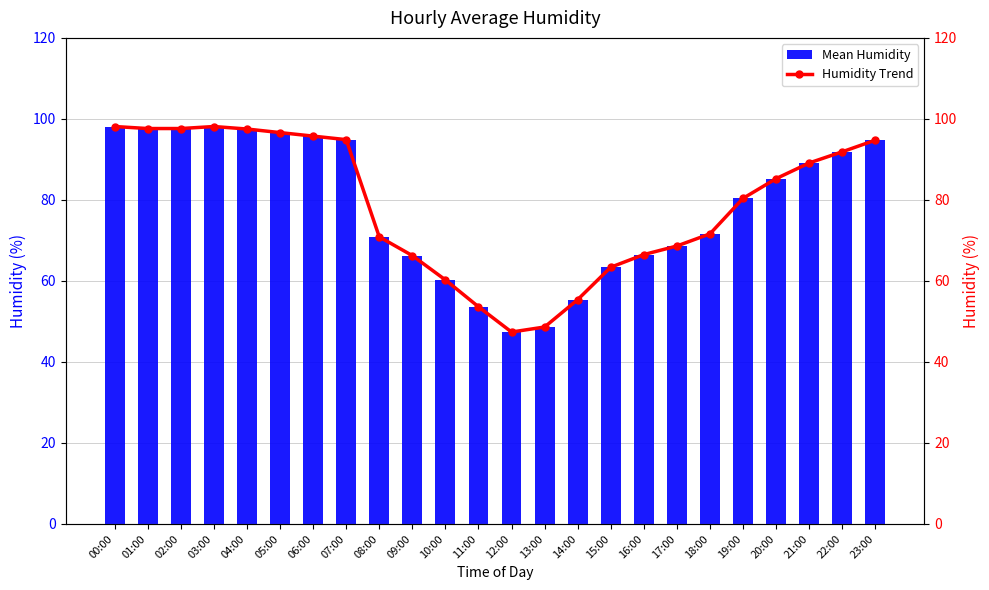

Reading left to right, extract all data points from this chart.

Mean Humidity: 00:00=98.1	01:00=97.6	02:00=97.6	03:00=98.1	04:00=97.5	05:00=96.6	06:00=95.8	07:00=94.9	08:00=70.9	09:00=66.2	10:00=60.2	11:00=53.6	12:00=47.4	13:00=48.6	14:00=55.4	15:00=63.4	16:00=66.5	17:00=68.6	18:00=71.6	19:00=80.4	20:00=85.2	21:00=89.1	22:00=91.9	23:00=94.8
Humidity Trend: 00:00=98.1	01:00=97.6	02:00=97.6	03:00=98.1	04:00=97.5	05:00=96.6	06:00=95.8	07:00=94.9	08:00=70.9	09:00=66.2	10:00=60.2	11:00=53.6	12:00=47.4	13:00=48.6	14:00=55.4	15:00=63.4	16:00=66.5	17:00=68.6	18:00=71.6	19:00=80.4	20:00=85.2	21:00=89.1	22:00=91.9	23:00=94.8